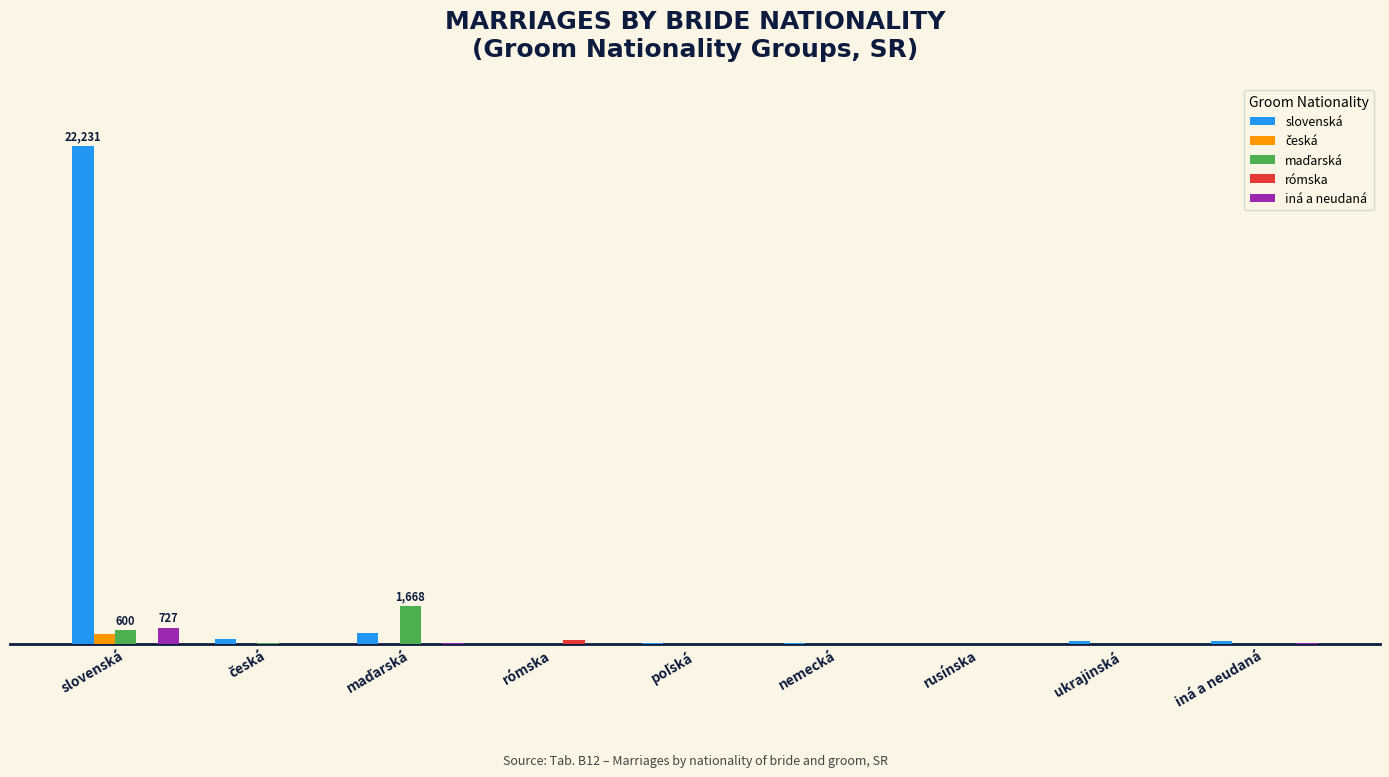

What position from the right is rusínska?

3